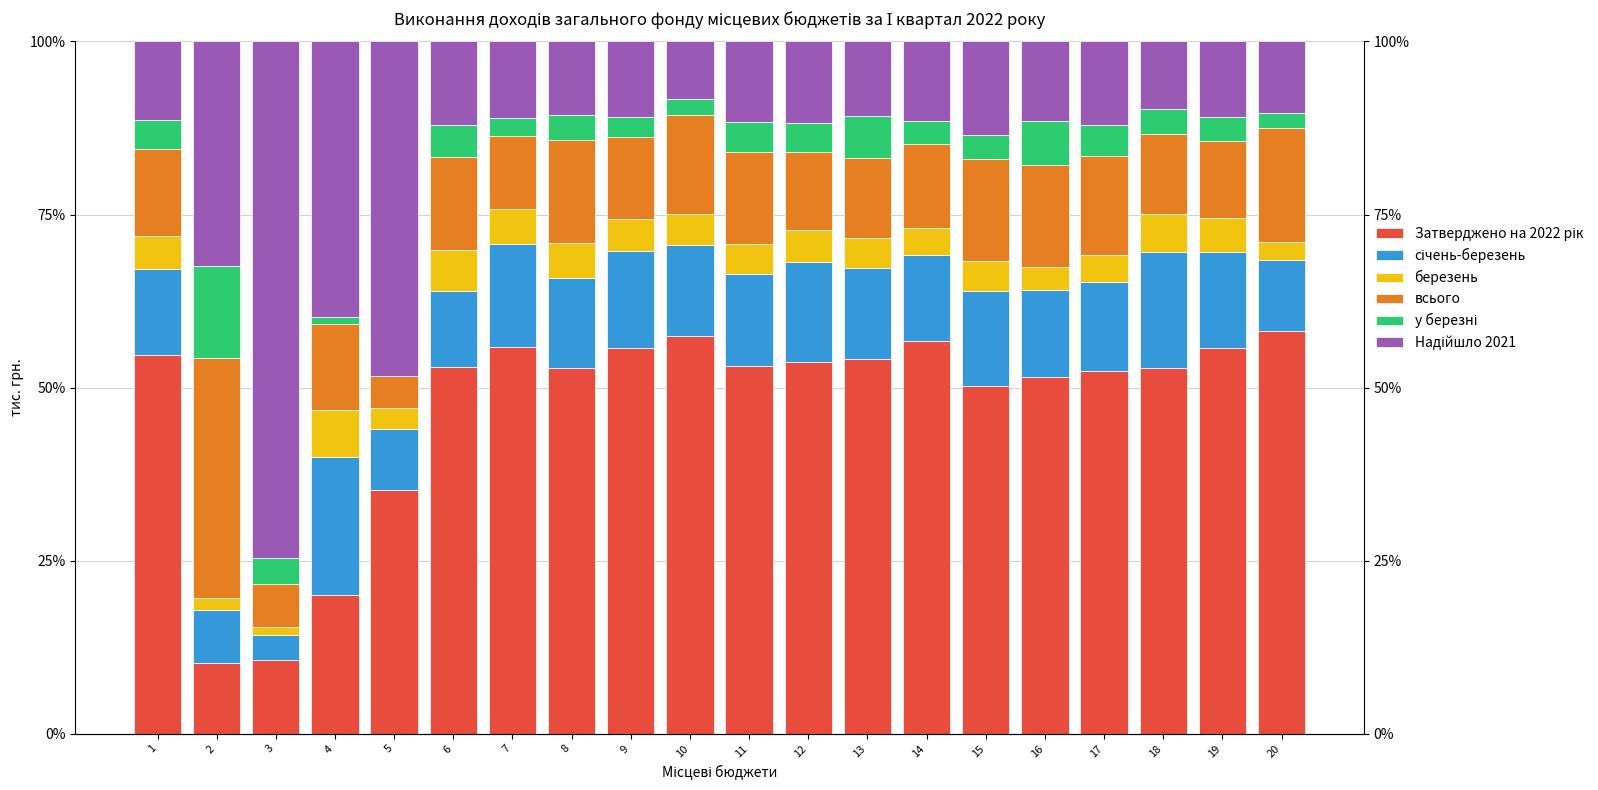

At which label does Затверджено на 2022 рік first exceed 53?

1